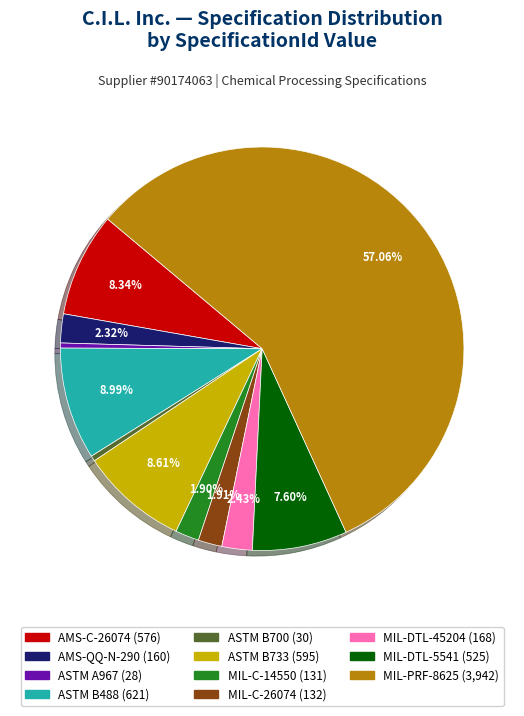

Is the sum of ASTM B488 and ASTM B700 greater than half?

No